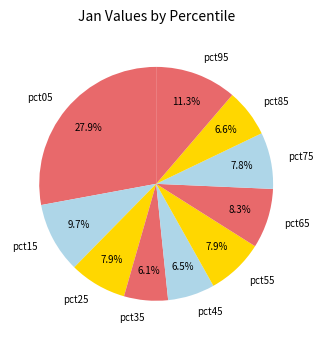

How much of the chart is everything except pct05?

72.1%